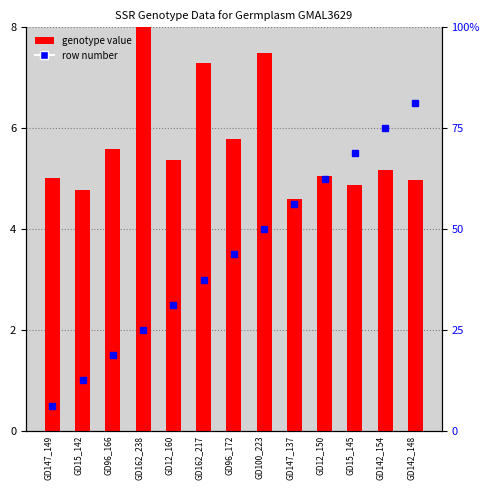

Are the bars horizontal?

No